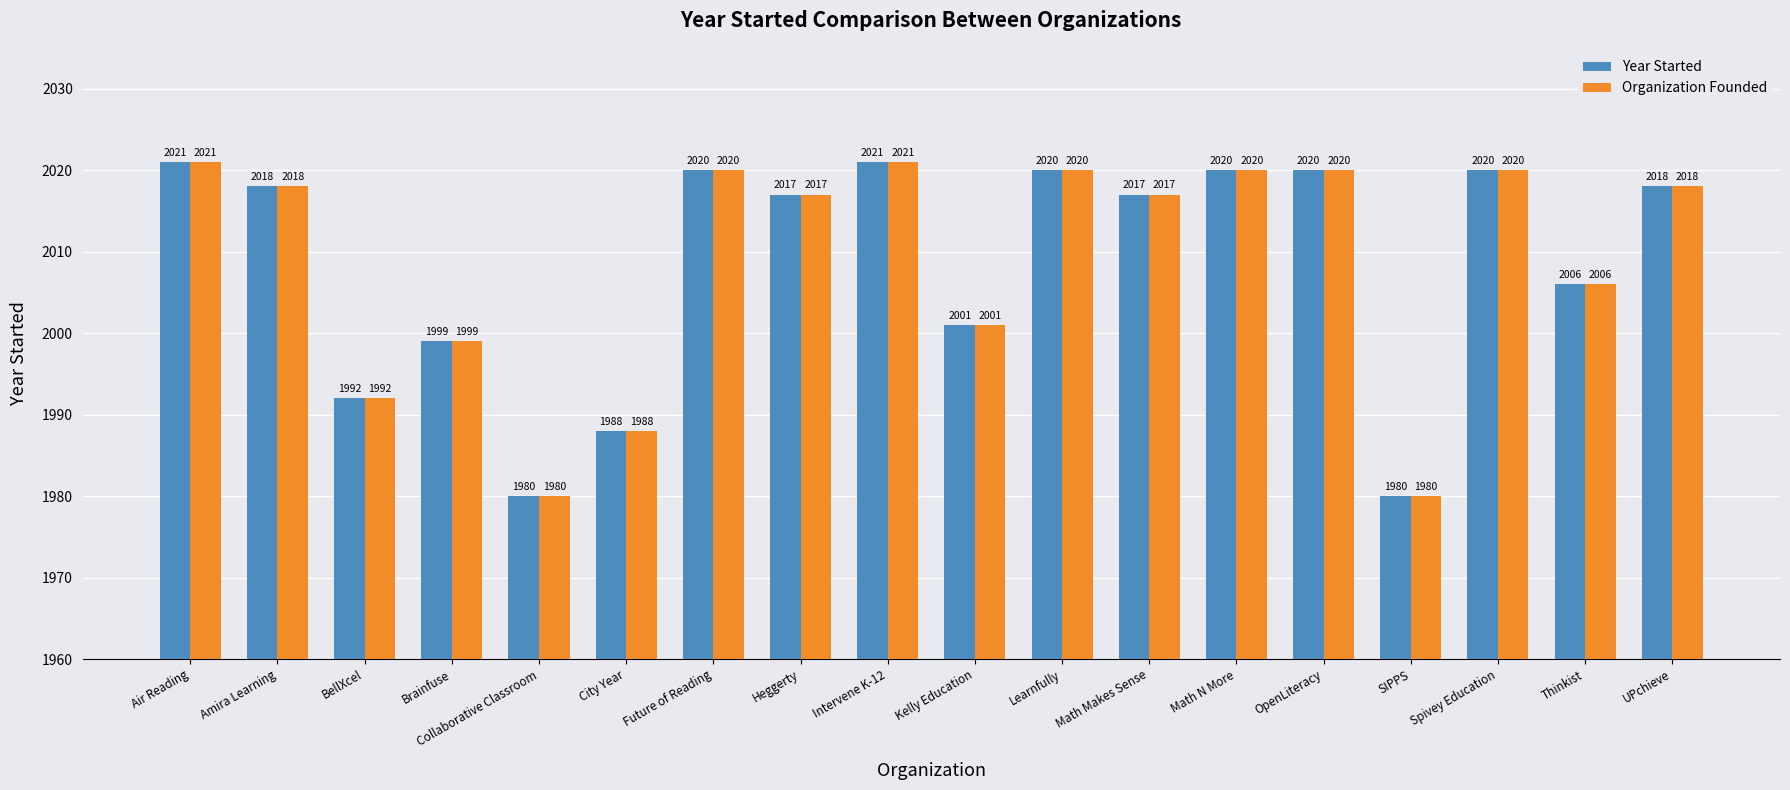

What is the label of the 18th bar from the right?

Air Reading